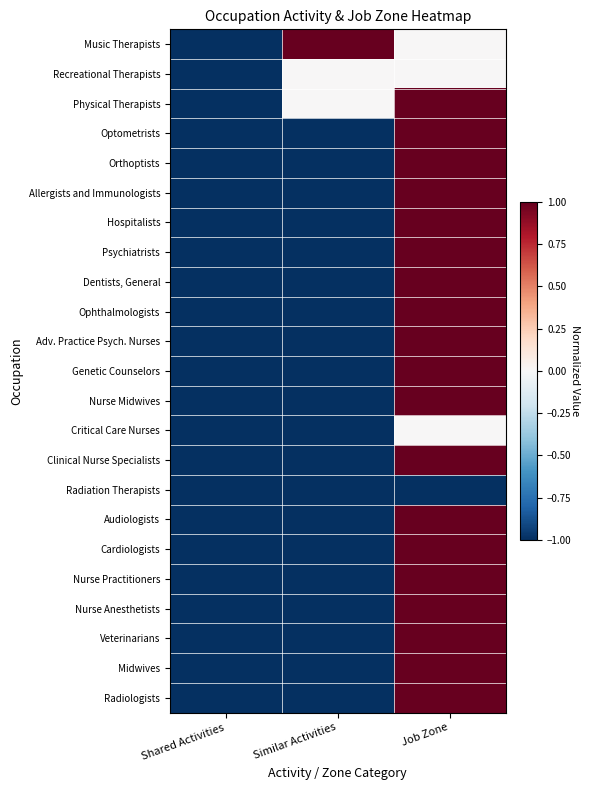

Which category has the highest value across all series?

Similar Activities